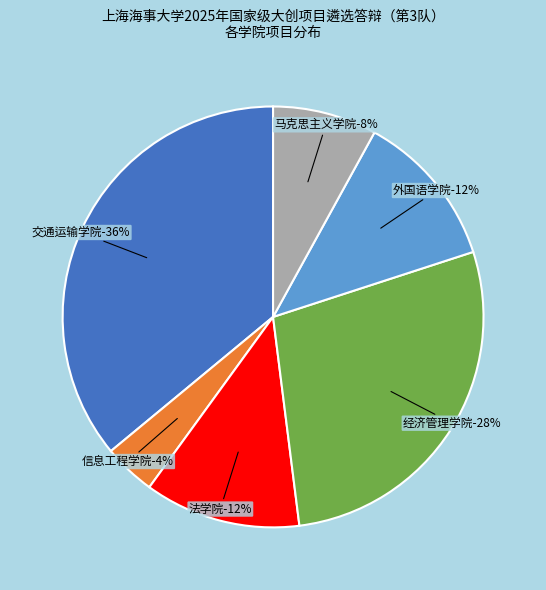

True or false: 法学院 accounts for 12% of the total.

True